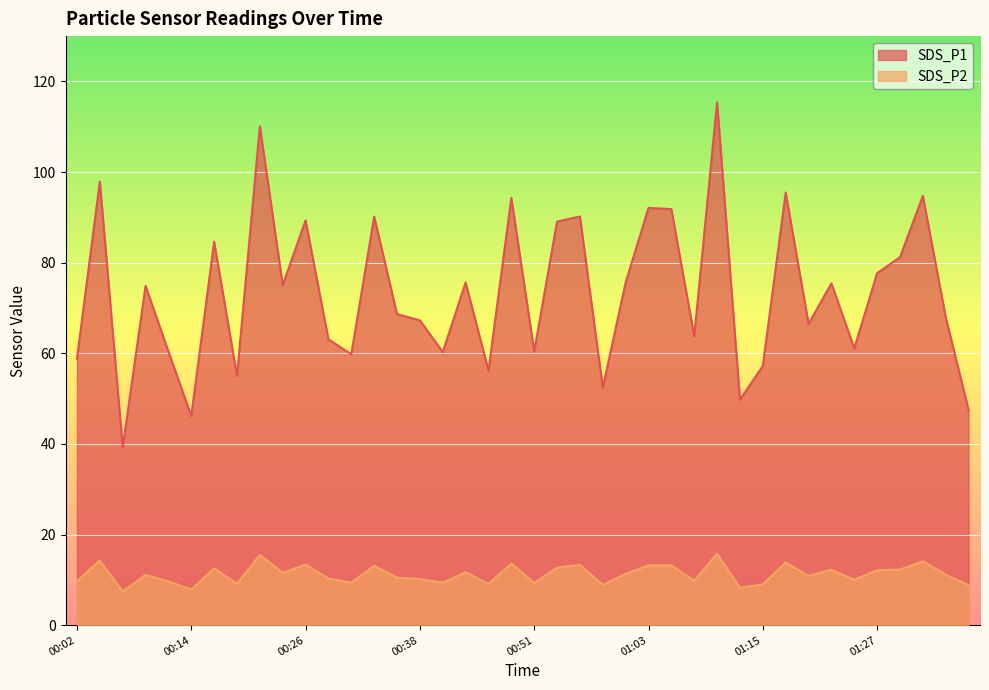

List the labels in order of SDS_P2 value, smallest first.

00:07, 00:14, 01:13, 01:37, 00:58, 01:15, 00:46, 00:19, 00:51, 00:41, 00:31, 00:12, 00:02, 01:08, 01:25, 00:38, 00:29, 00:36, 01:20, 00:09, 01:34, 01:00, 00:24, 00:43, 01:27, 01:22, 01:30, 00:17, 00:53, 00:34, 01:03, 01:05, 00:55, 00:26, 00:48, 01:17, 01:32, 00:04, 00:21, 01:10